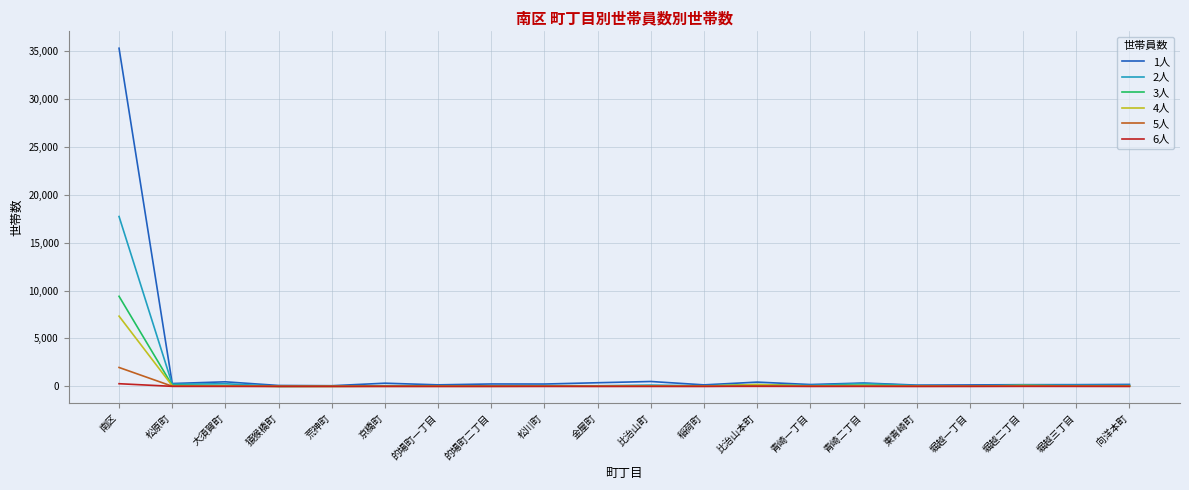

Is the value of 3人 at 南区 greater than the value of 4人 at 比治山町?

Yes